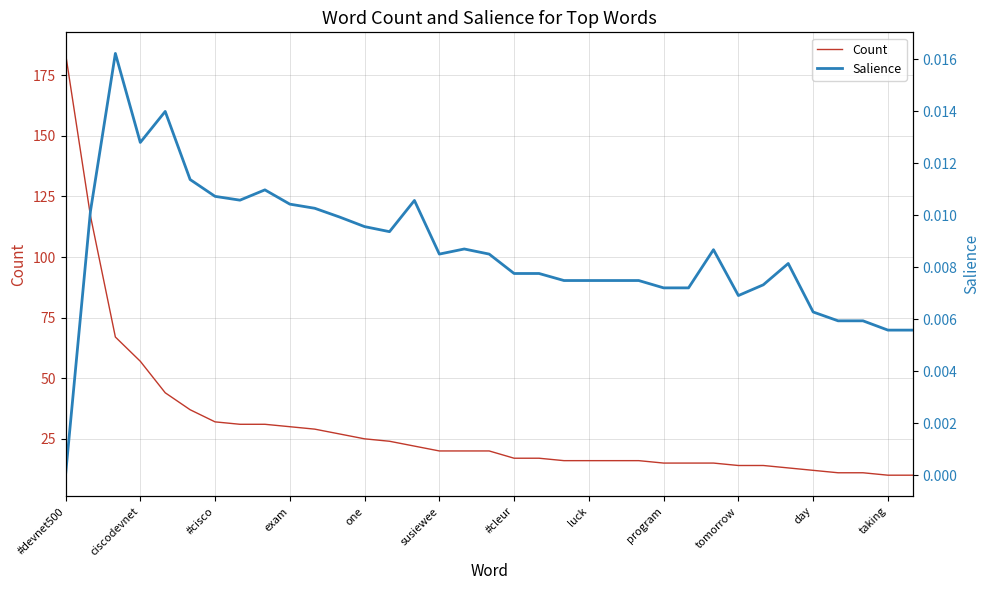

The Count series shows 10 at taking. True or false?

True